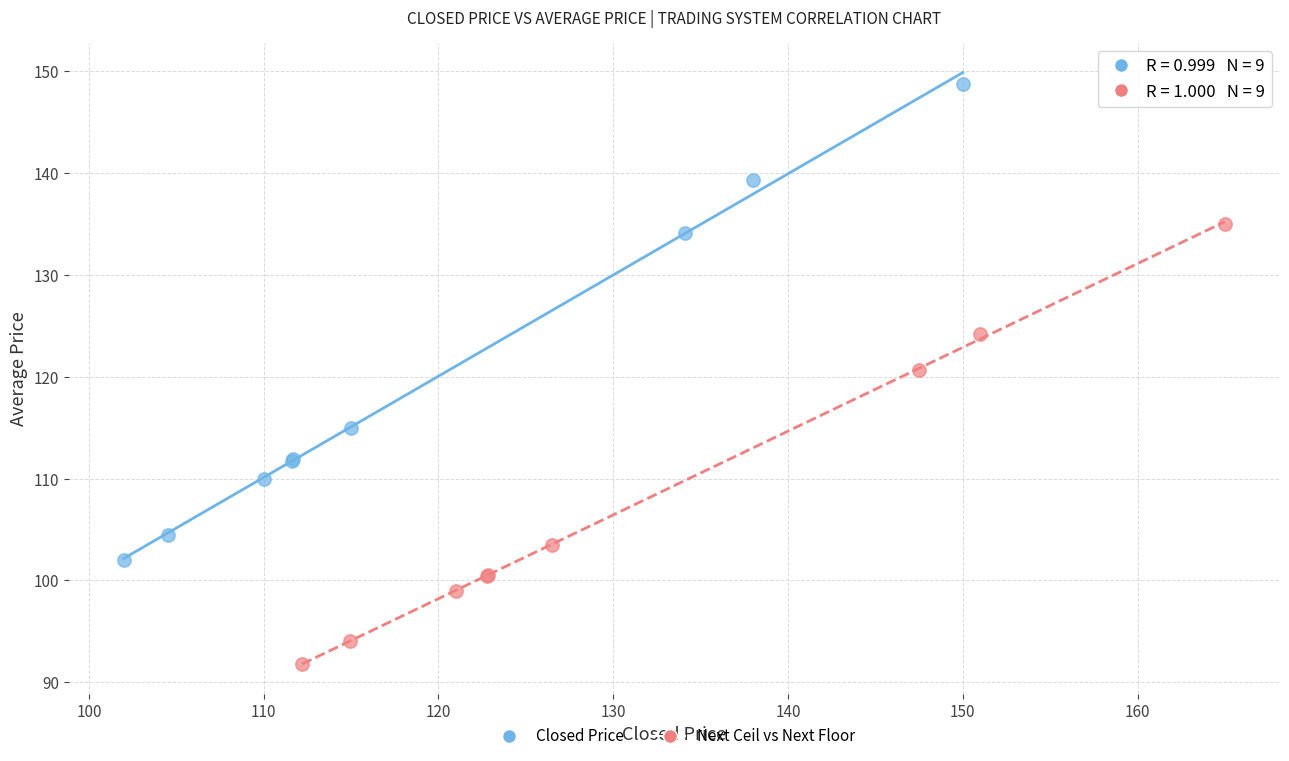

Which series reaches the maximum Y coordinate?

Closed Price